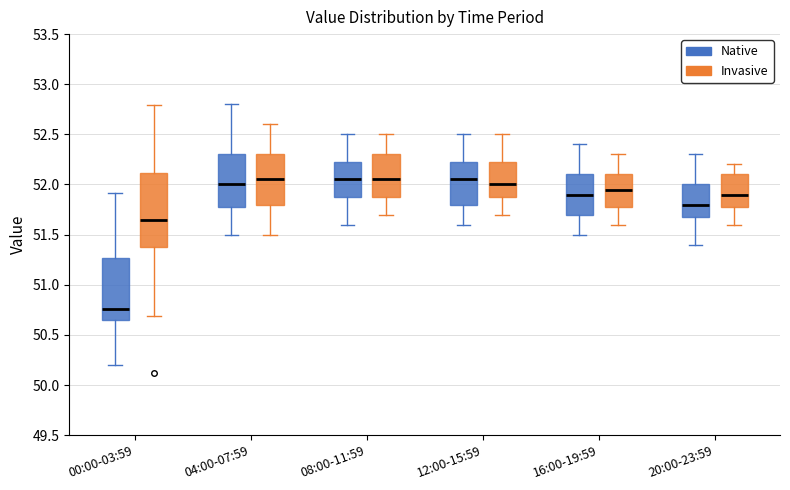

Reading left to right, read every box against the y-axis: the position of its median line, the range the box covers, and the ends of its whiskers. The values are not printed on the chart, so give them approximately, as read against the axis.

00:00-03:59 (Native): median 50.75, box 50.65 to 51.25, whiskers 50.20 to 51.90
00:00-03:59 (Invasive): median 51.65, box 51.40 to 52.10, whiskers 50.70 to 52.80
04:00-07:59 (Native): median 52.00, box 51.80 to 52.30, whiskers 51.50 to 52.80
04:00-07:59 (Invasive): median 52.05, box 51.80 to 52.30, whiskers 51.50 to 52.60
08:00-11:59 (Native): median 52.05, box 51.90 to 52.25, whiskers 51.60 to 52.50
08:00-11:59 (Invasive): median 52.05, box 51.90 to 52.30, whiskers 51.70 to 52.50
12:00-15:59 (Native): median 52.05, box 51.80 to 52.25, whiskers 51.60 to 52.50
12:00-15:59 (Invasive): median 52.00, box 51.90 to 52.25, whiskers 51.70 to 52.50
16:00-19:59 (Native): median 51.90, box 51.70 to 52.10, whiskers 51.50 to 52.40
16:00-19:59 (Invasive): median 51.95, box 51.80 to 52.10, whiskers 51.60 to 52.30
20:00-23:59 (Native): median 51.80, box 51.70 to 52.00, whiskers 51.40 to 52.30
20:00-23:59 (Invasive): median 51.90, box 51.80 to 52.10, whiskers 51.60 to 52.20